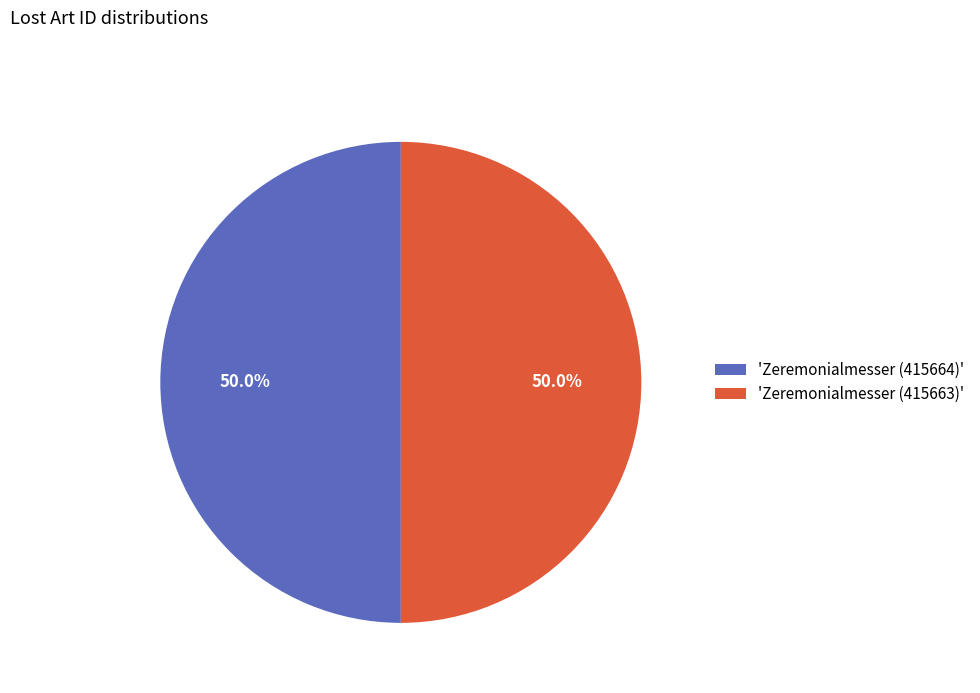

What is the ratio of the value at 'Zeremonialmesser (415663)' to the value at 'Zeremonialmesser (415664)'?

1.0